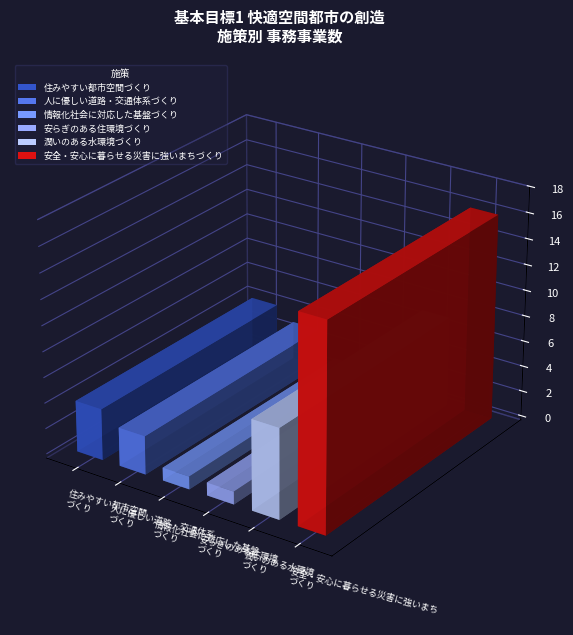

True or false: the data shows 4 at 安全・安心に暮らせる災害に強いまちづくり.

False